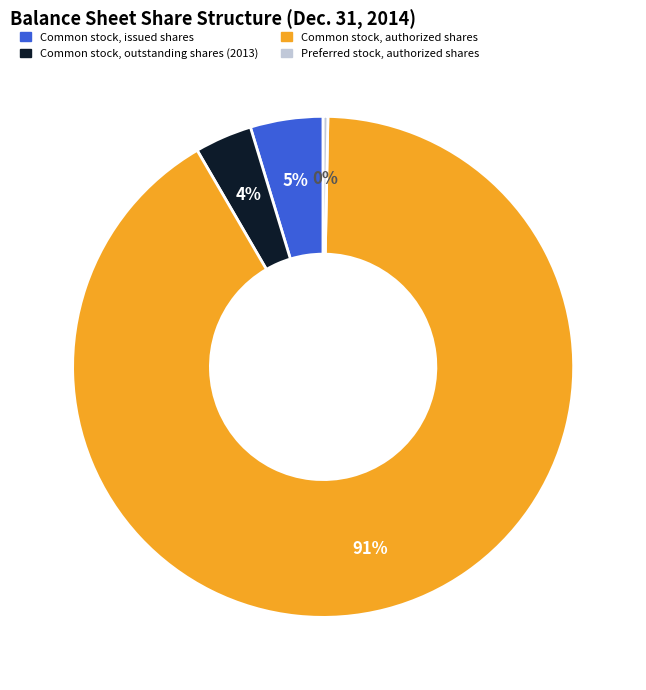

What is the largest slice in the pie chart?

Common stock, authorized shares